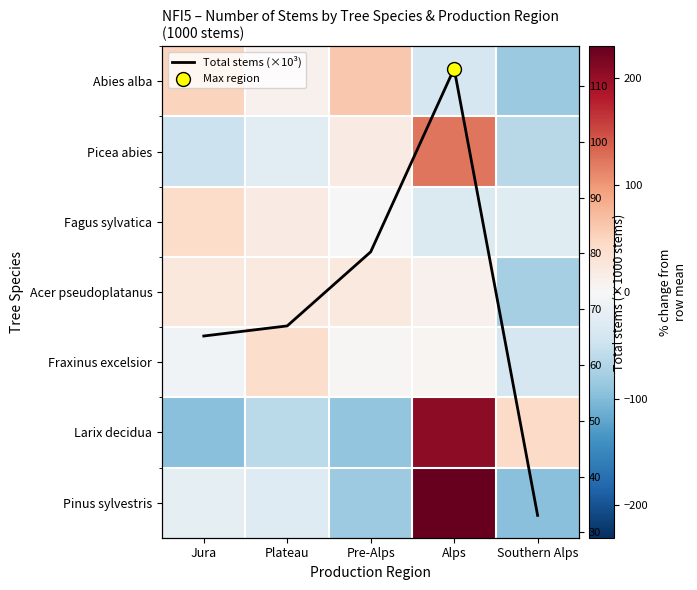

How many values in Fagus sylvatica are below zero?

2